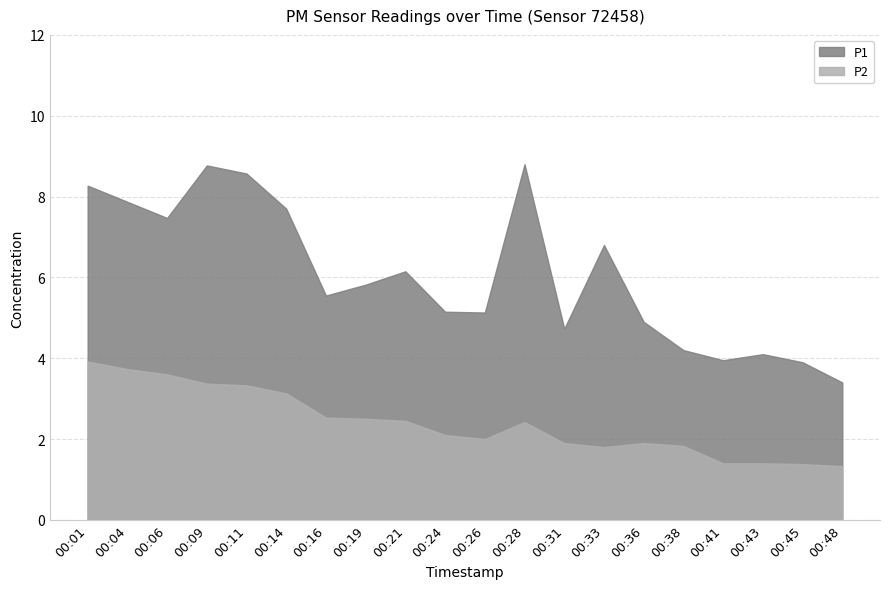

True or false: P2 has more than 2 interior local peaks.

False